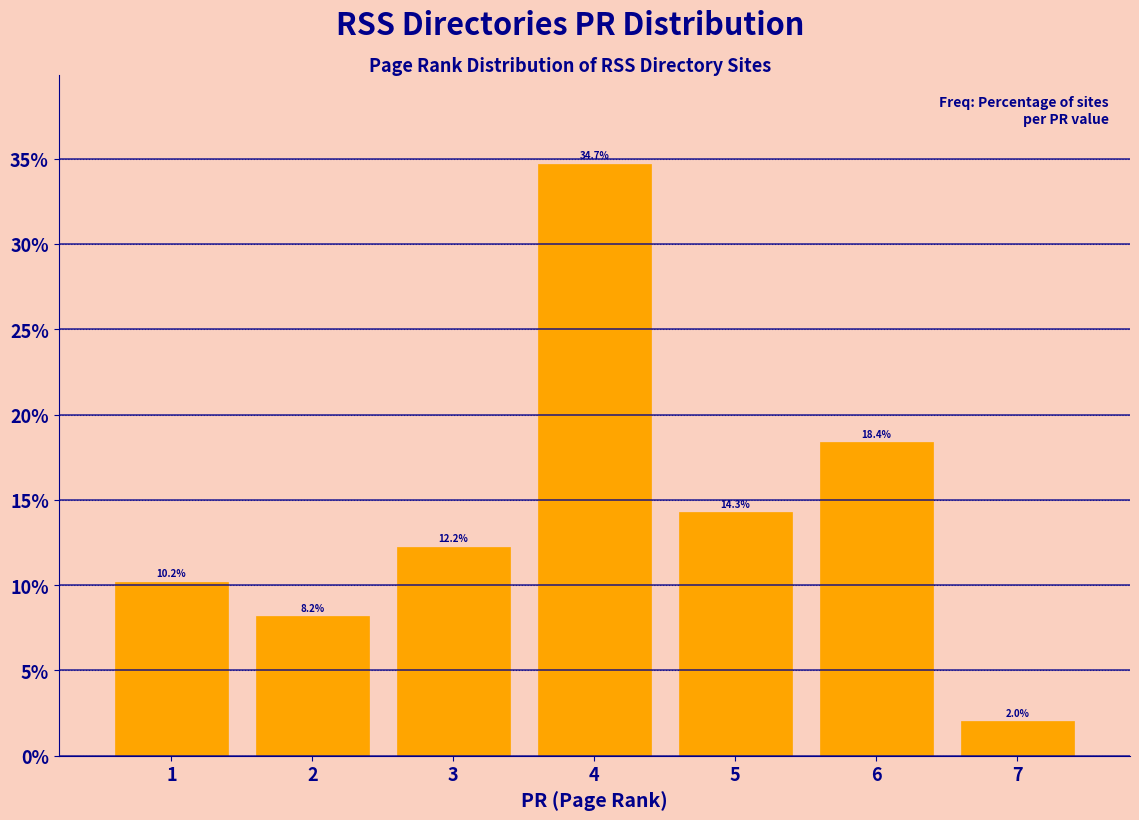

Reading left to right, list all the values displayed in this chart.

10.2	8.2	12.2	34.7	14.3	18.4	2.0